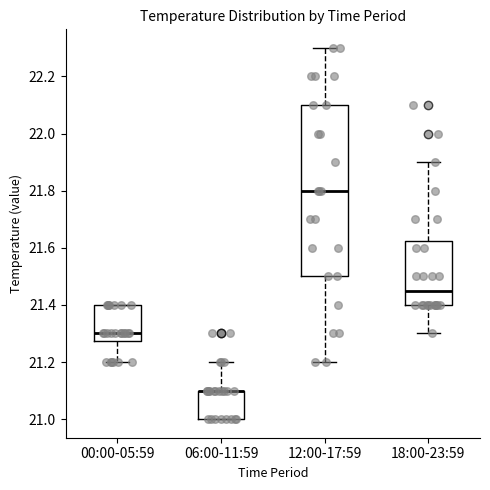

Which box is the tallest, from its lower edge to its upper edge?

12:00-17:59